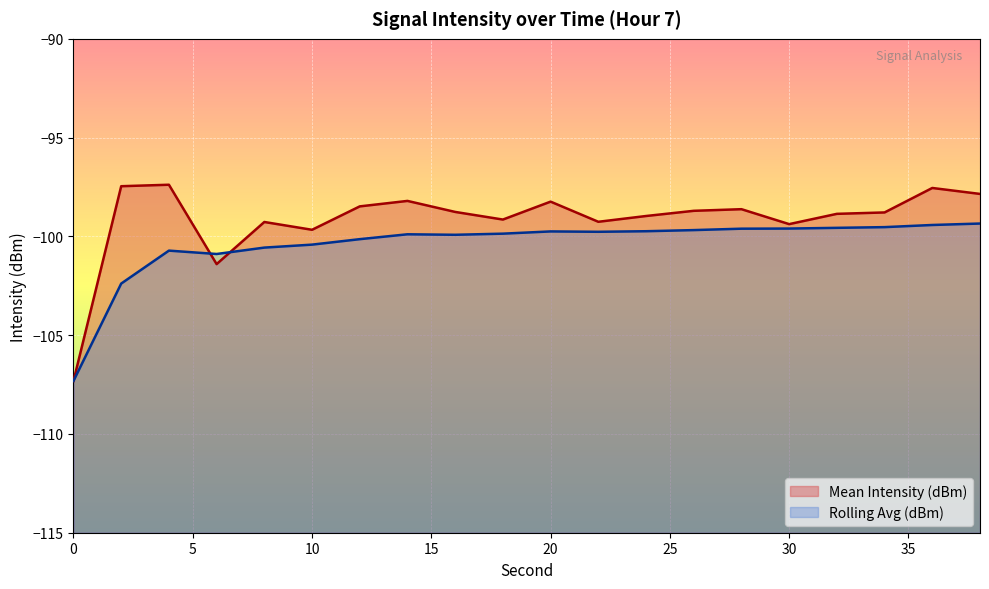

True or false: Rolling Avg (dBm) has more than 0 interior local peaks.

True